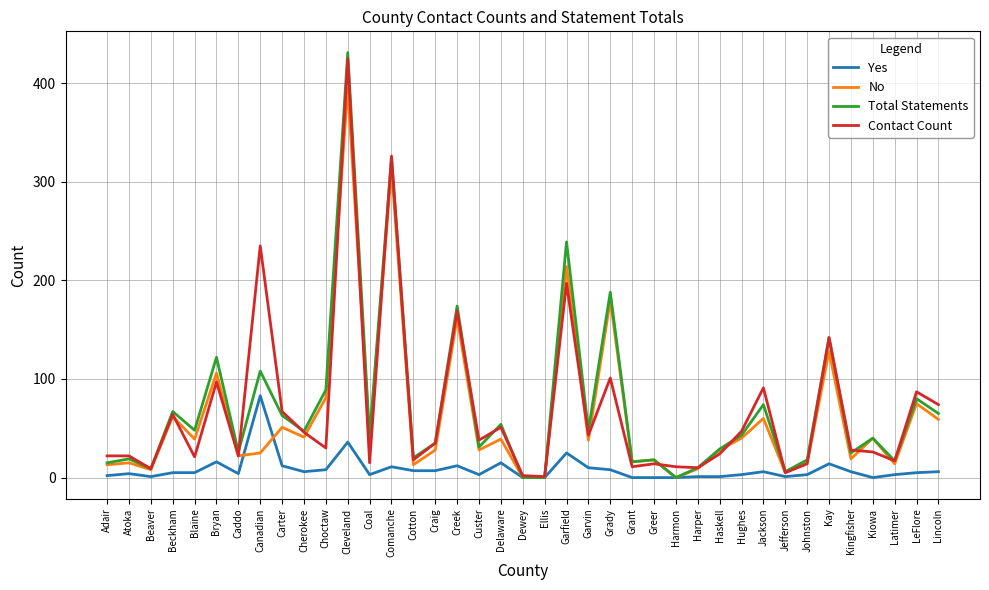

Where does the No series first go above 38?

Beckham